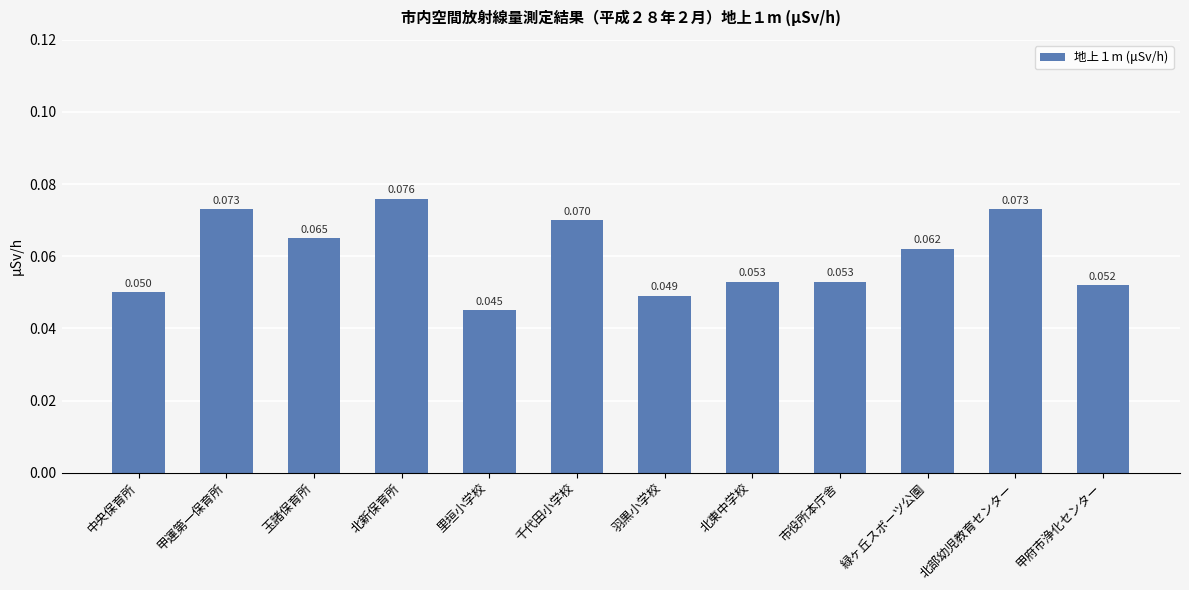

At which category does the chart reach its peak across all series?

北新保育所